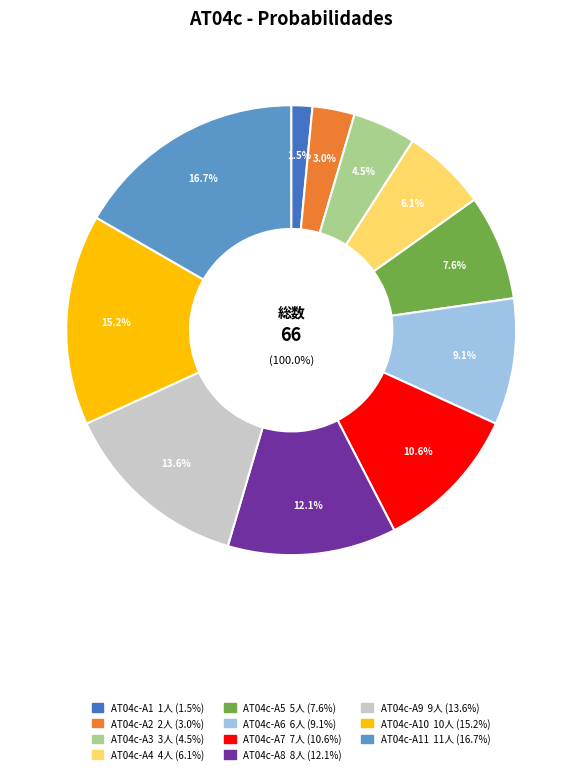

What is the smallest slice in the pie chart?

AT04c-A1